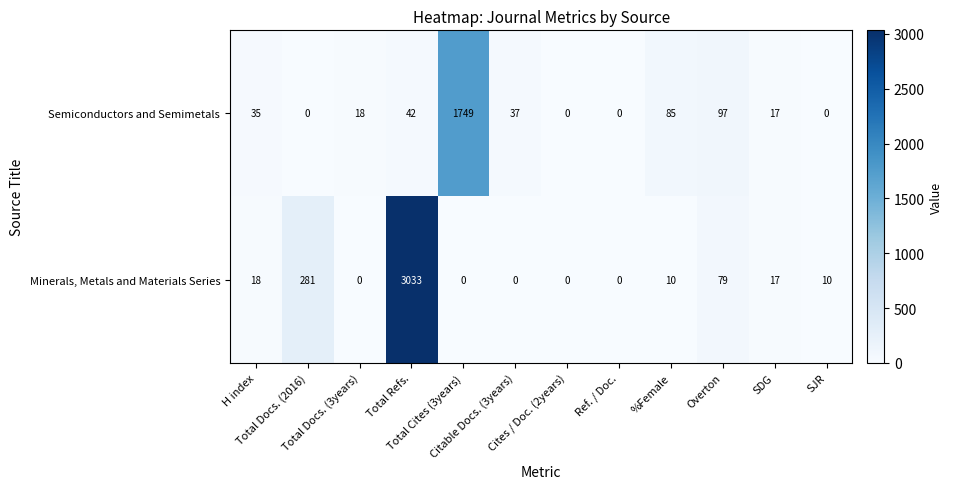

Which series has the largest total across all categories?

Minerals, Metals and Materials Series